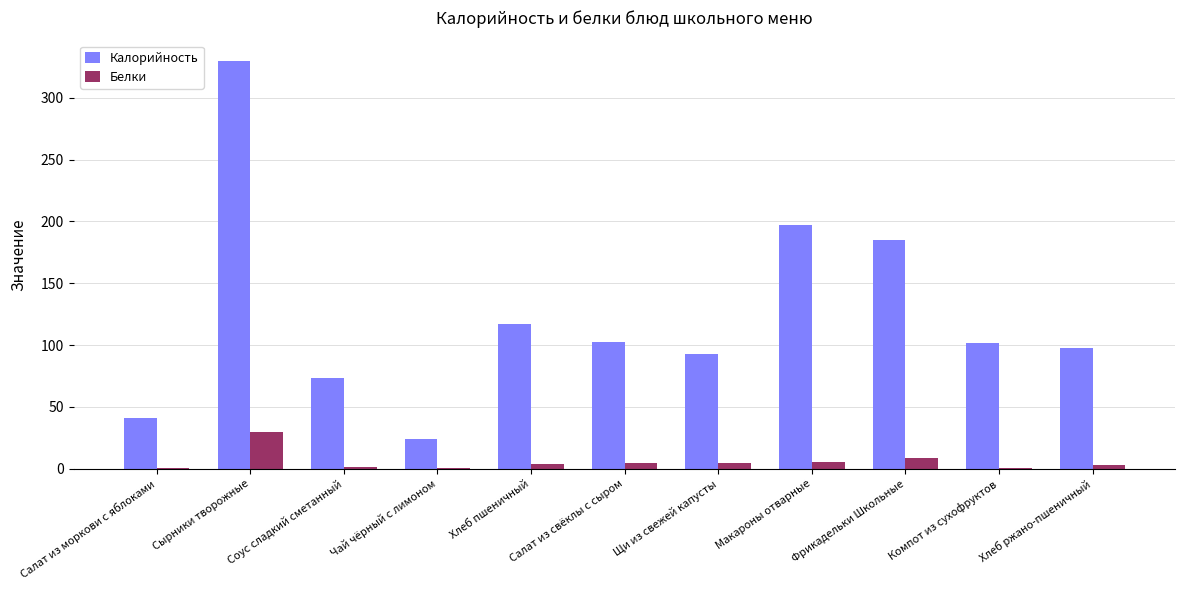

At which category is the sum across all series the highest?

Сырники творожные